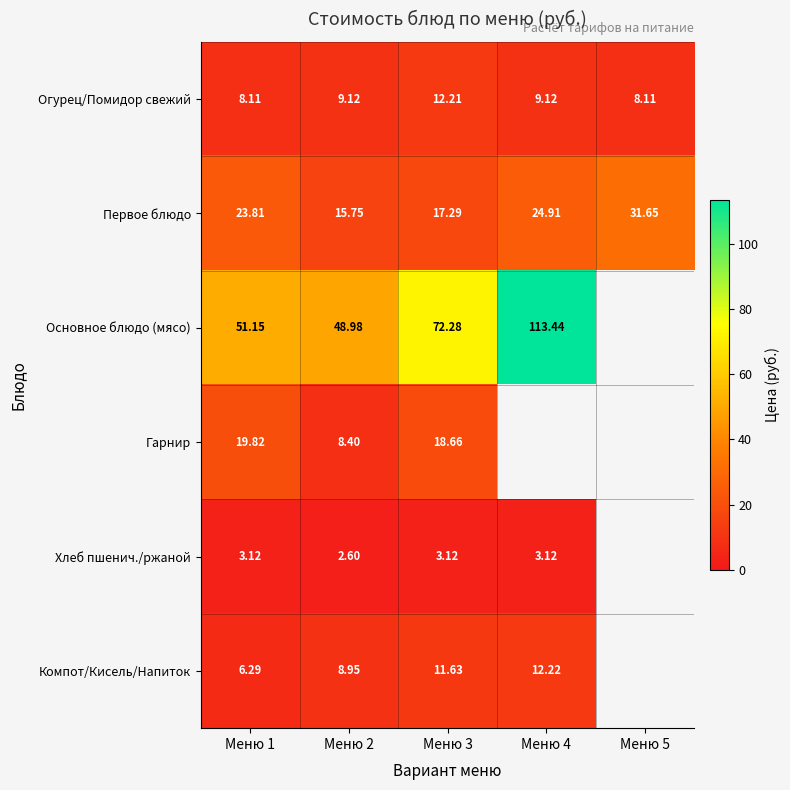

Rank the series at Меню 2 from lowest to highest value.

Хлеб пшенич./ржаной, Гарнир, Компот/Кисель/Напиток, Огурец/Помидор свежий, Первое блюдо, Основное блюдо (мясо)